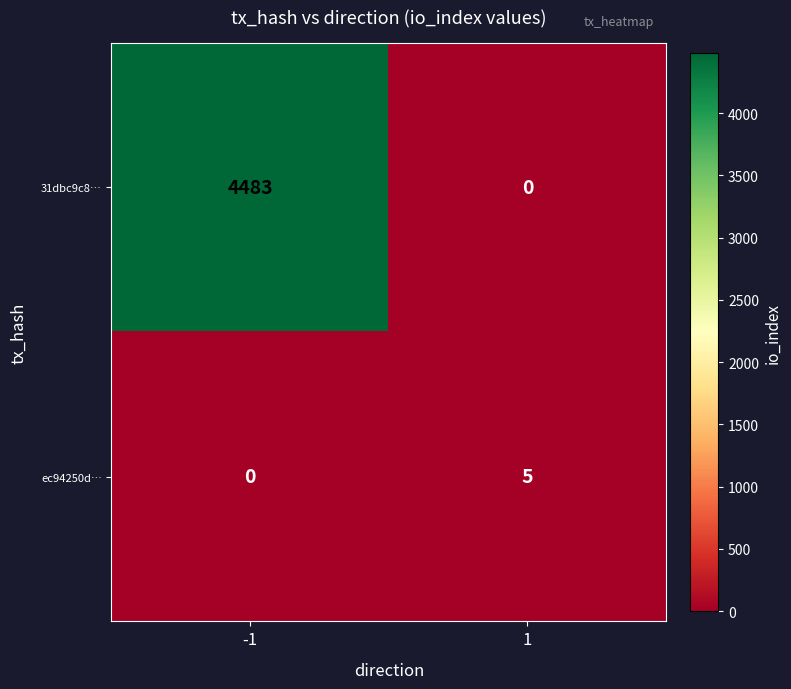

Between -1 and 1, which series saw the biggest shift?

31dbc9c8…